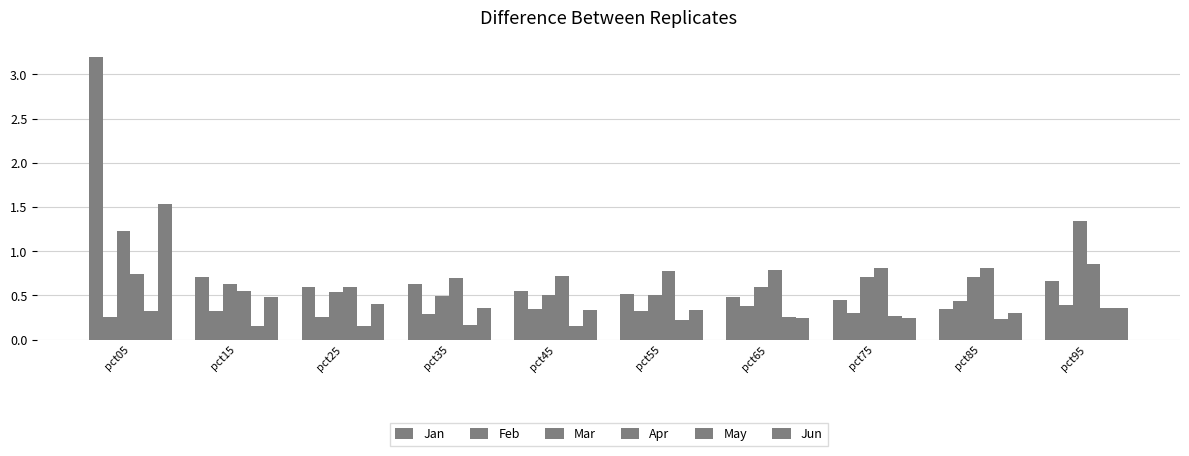

How many series are shown in this chart?

6